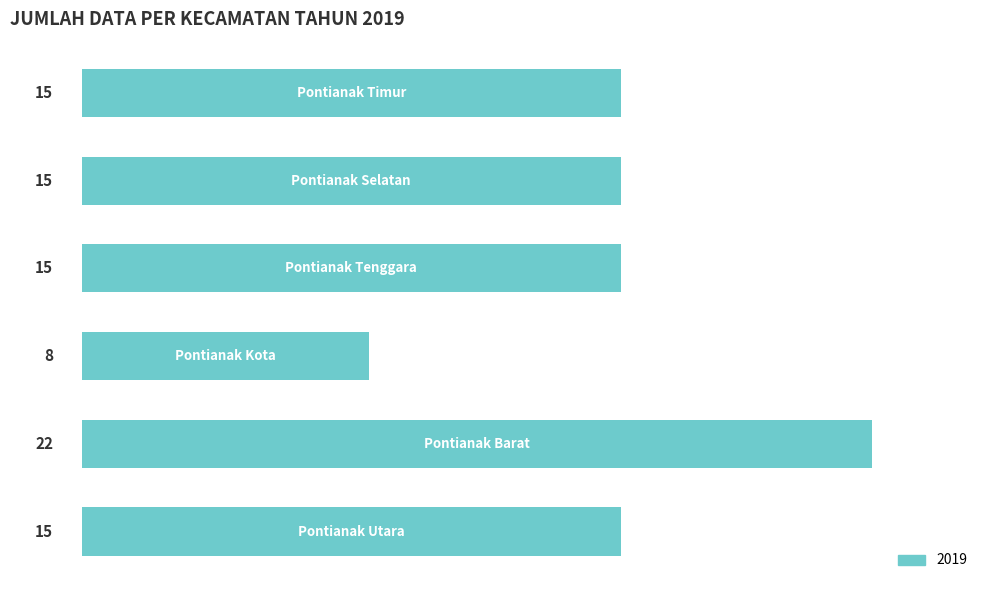

What is the average value?

15